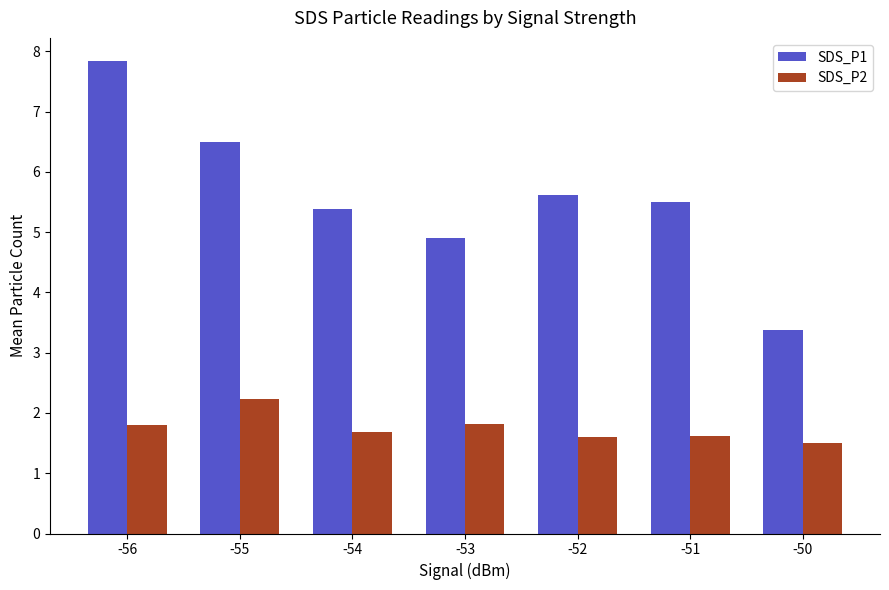

Reading left to right, extract all data points from this chart.

SDS_P1: -56=7.8	-55=6.5	-54=5.4	-53=4.9	-52=5.6	-51=5.5	-50=3.4
SDS_P2: -56=1.8	-55=2.2	-54=1.7	-53=1.8	-52=1.6	-51=1.6	-50=1.5